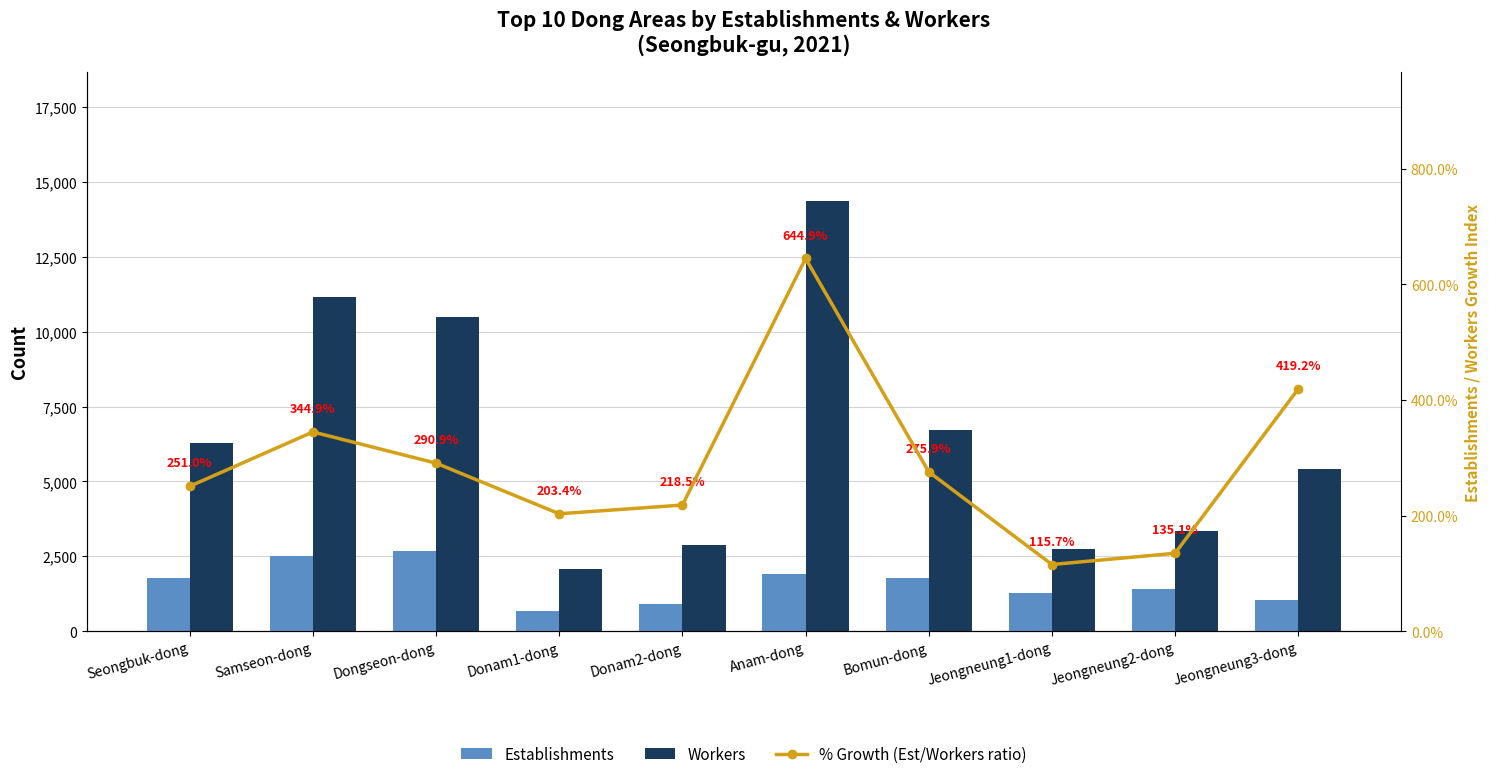

Which series has the largest total across all categories?

Workers